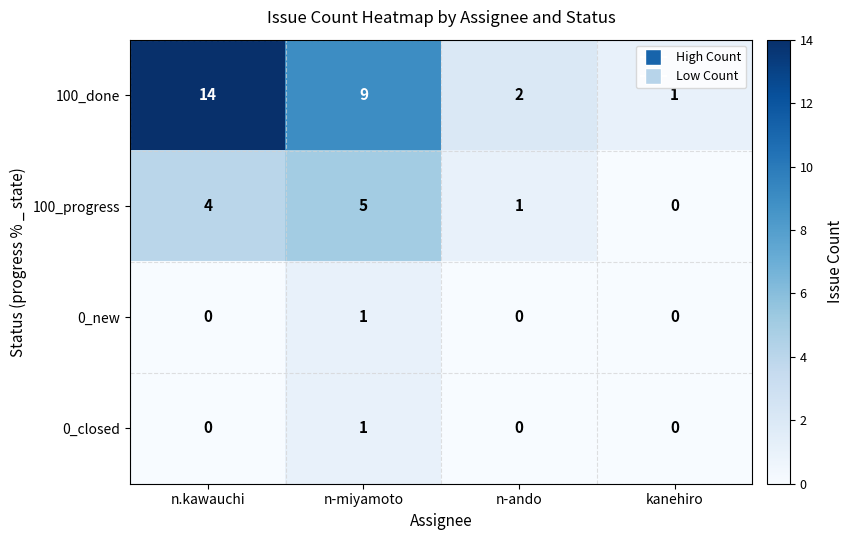

Which series has the widest spread of values?

100_done